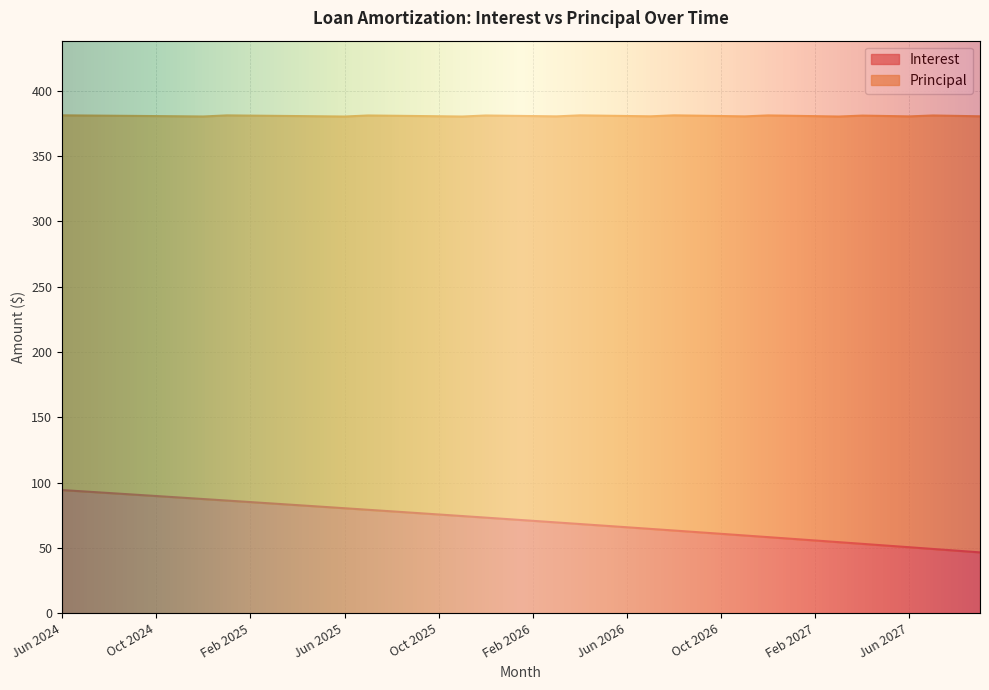

Read the value at Sep 2026.

62.0